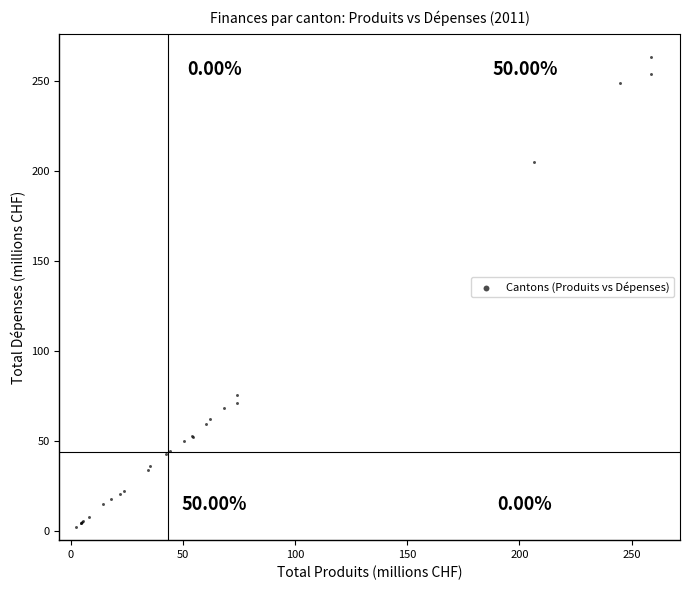

What Y value in the scatter plot is closest to 132?

75.6